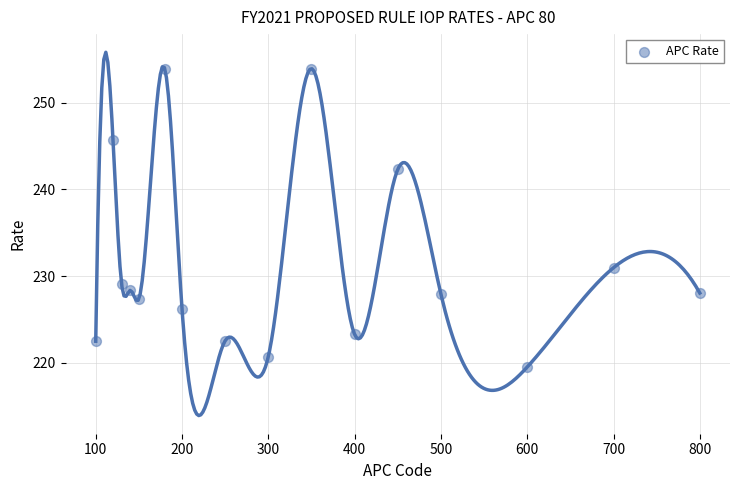

What is the range of X values (max minus min)?

700.0